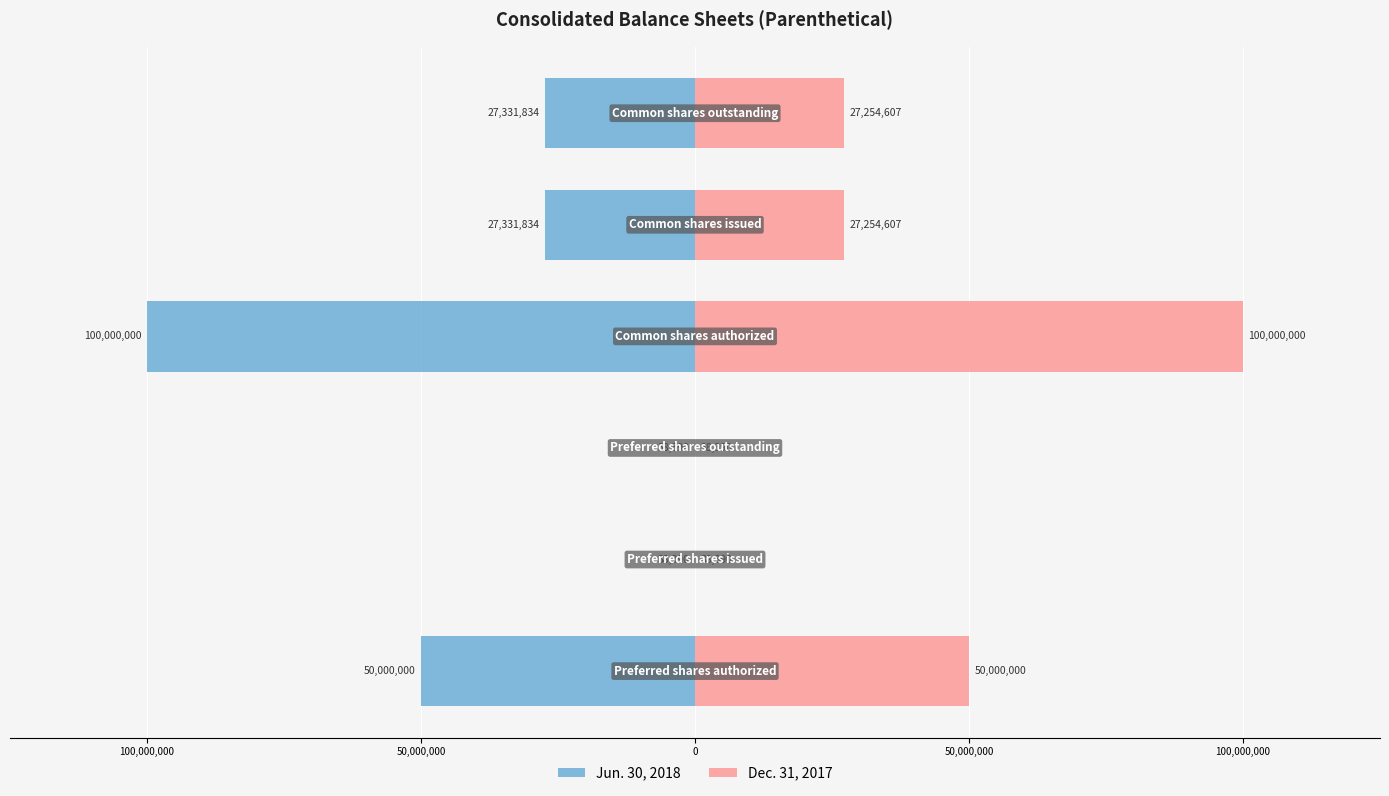

How many bars are there in each group?

2